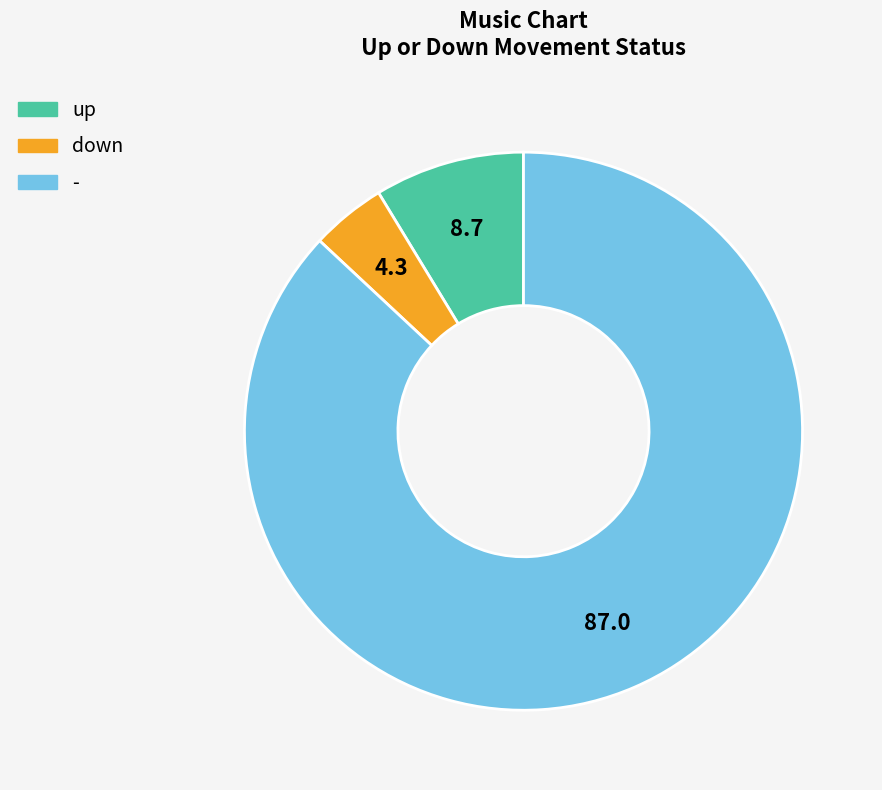

Between up and -, which is larger?

-